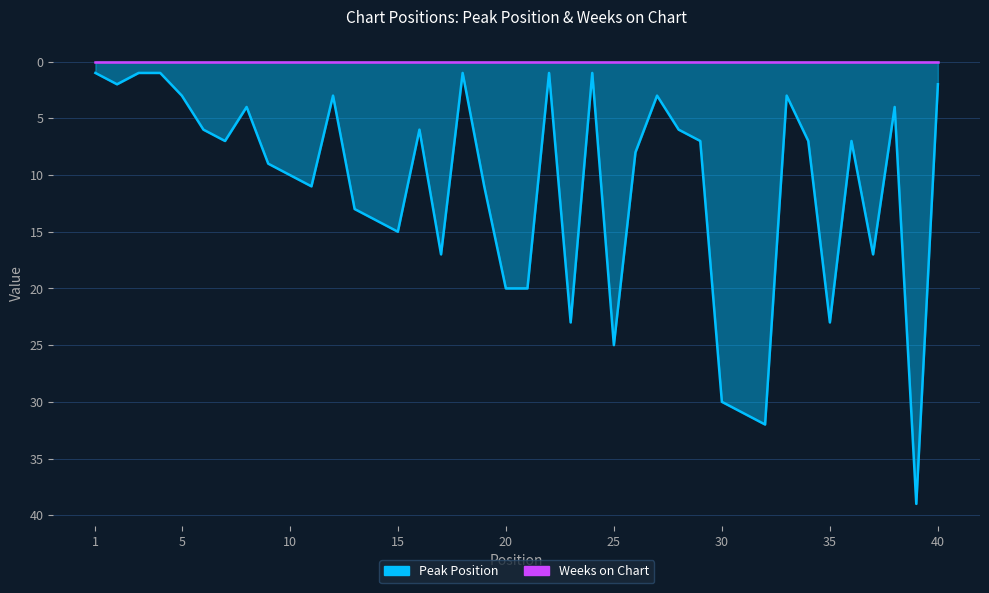

Where does the data first go above 7?

9